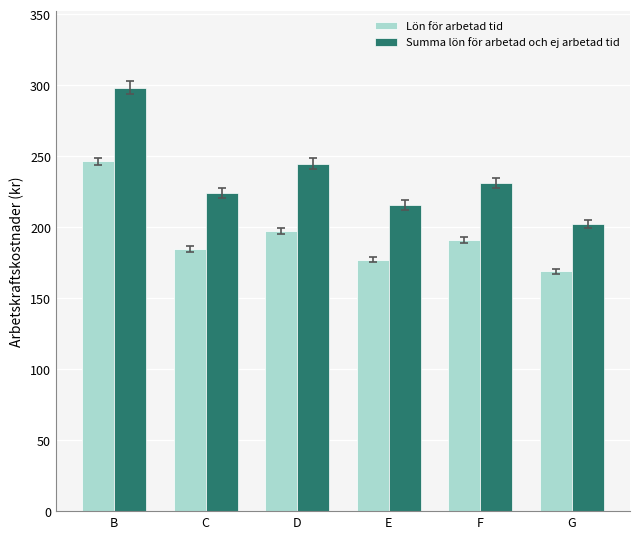

What is the difference between the highest and lowest values at E?

38.5